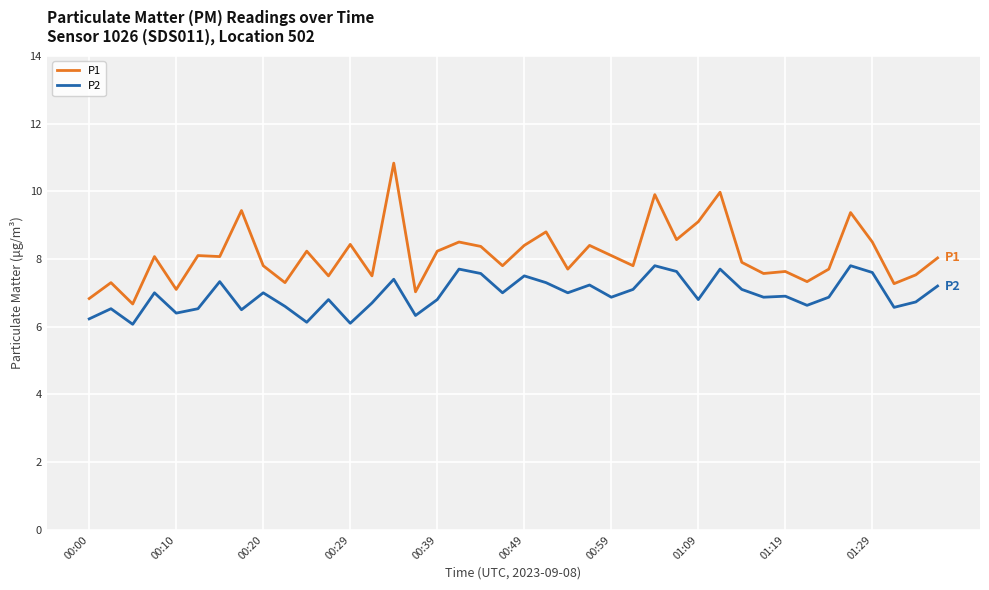

True or false: P2 and P1 cross at least once.

False